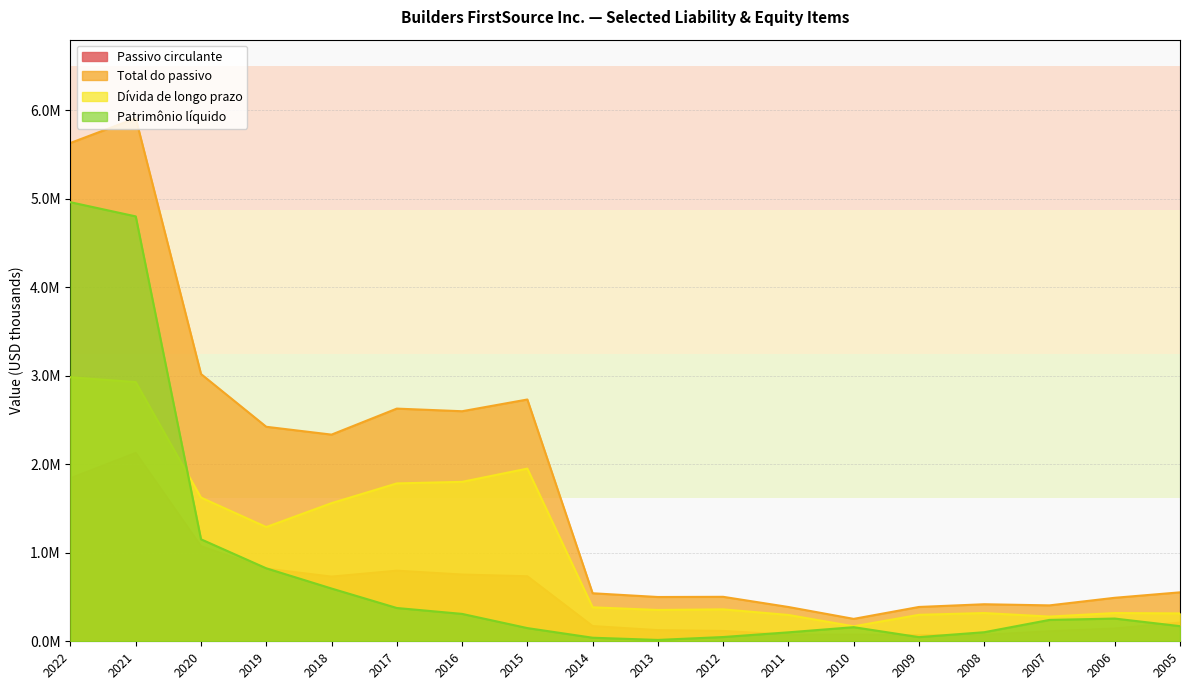

Where is Patrimônio líquido nearest to the value 2488967?

2020